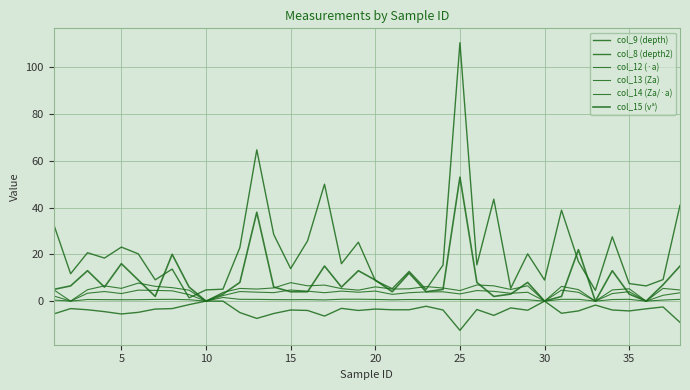

How many lines are shown in the chart?

6